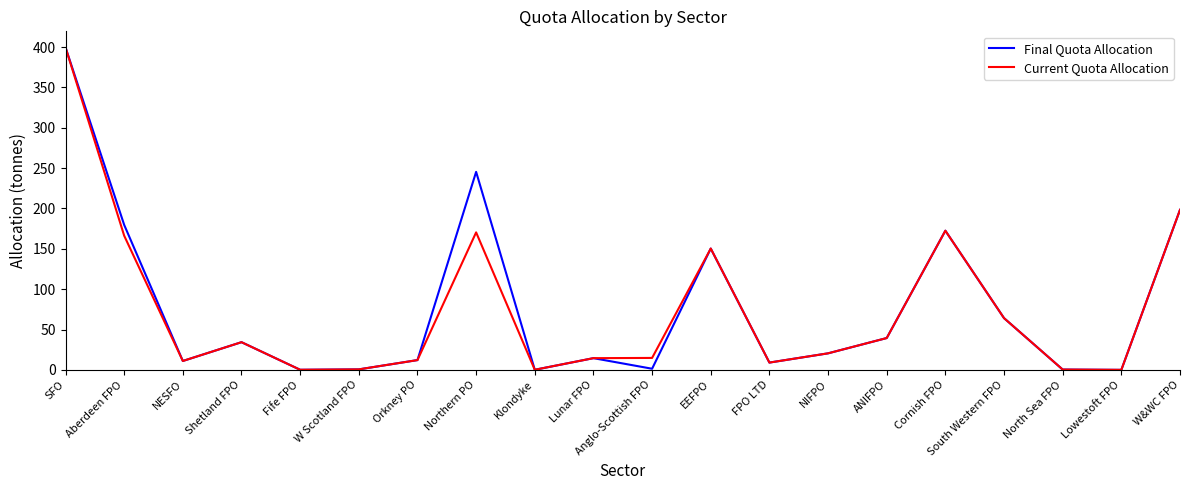

The value of Final Quota Allocation at EEFPO is 150.4. True or false?

True